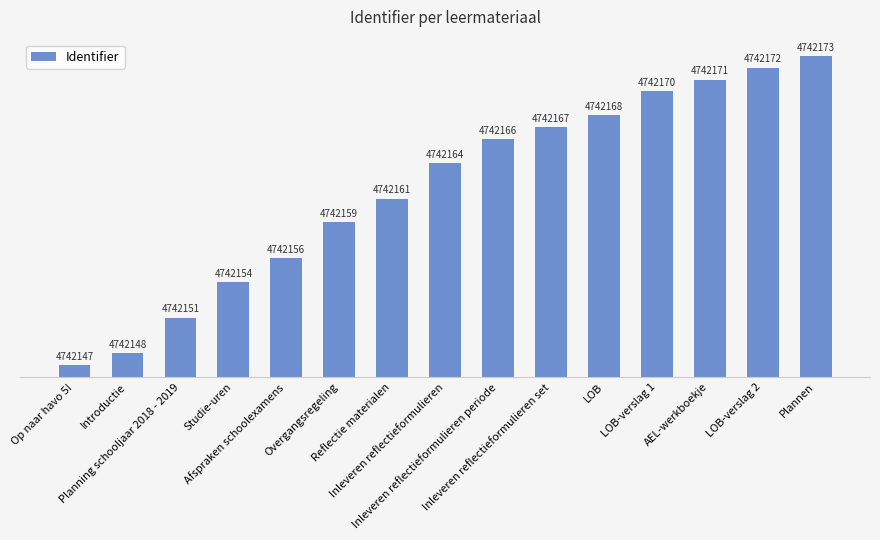

Are the bars horizontal?

No